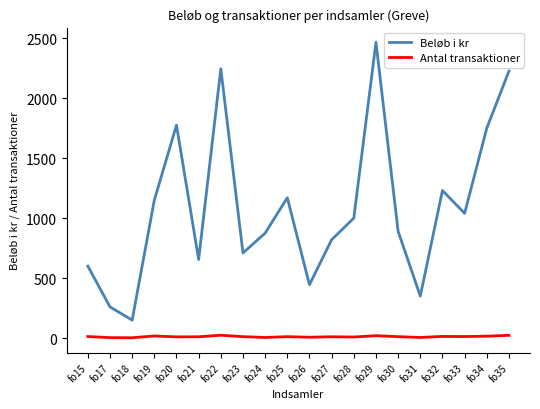

What is the total value across all series at fo29?

2485